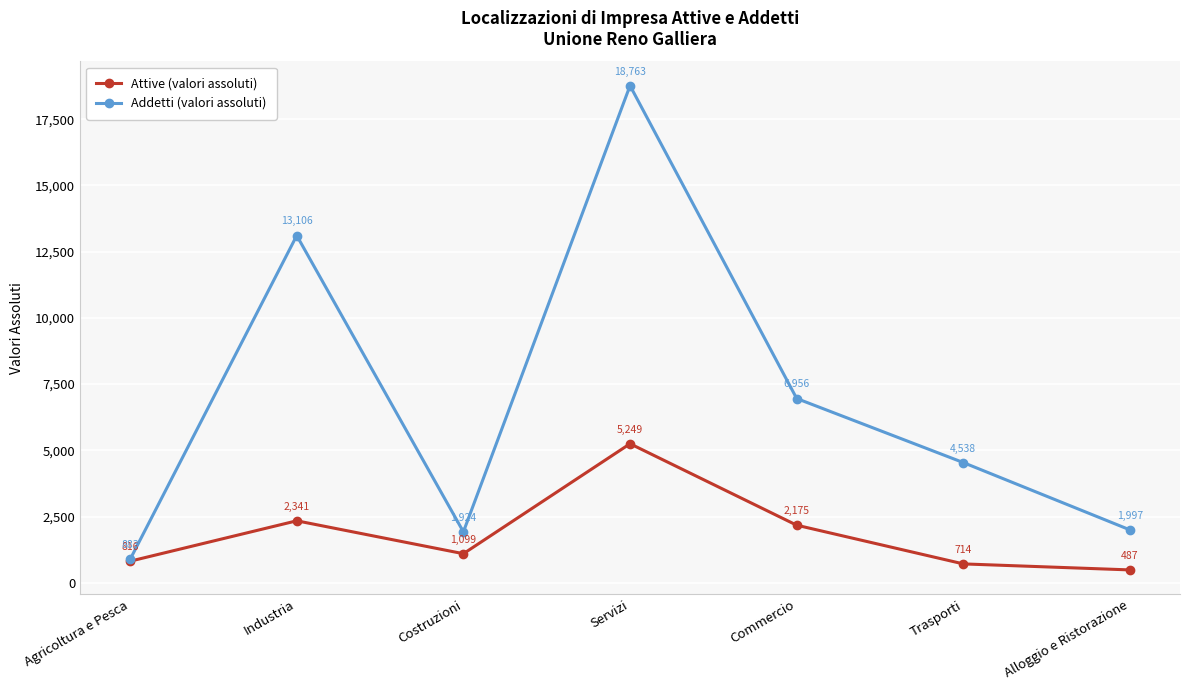

The Addetti (valori assoluti) series shows 6956 at Commercio. True or false?

True